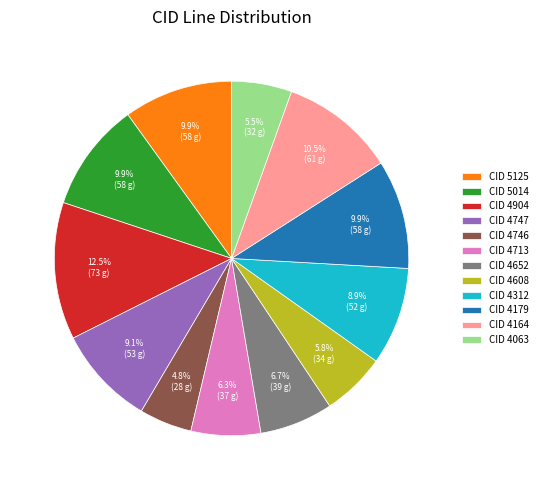

How many slices are in this pie chart?

12